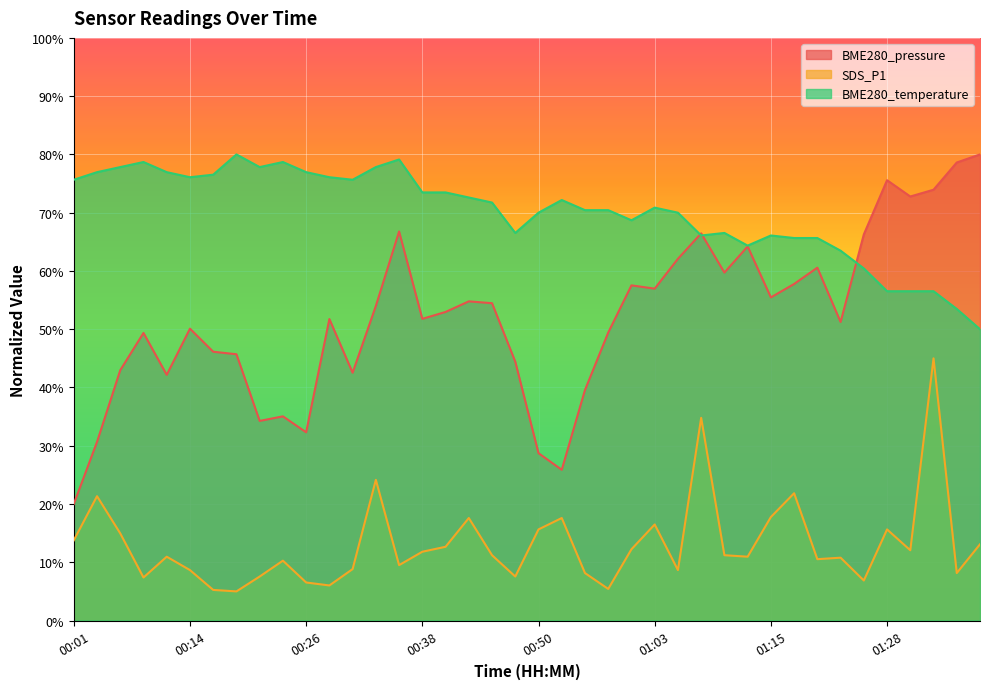

True or false: BME280_pressure has a value of 19.1 at 00:38.

False